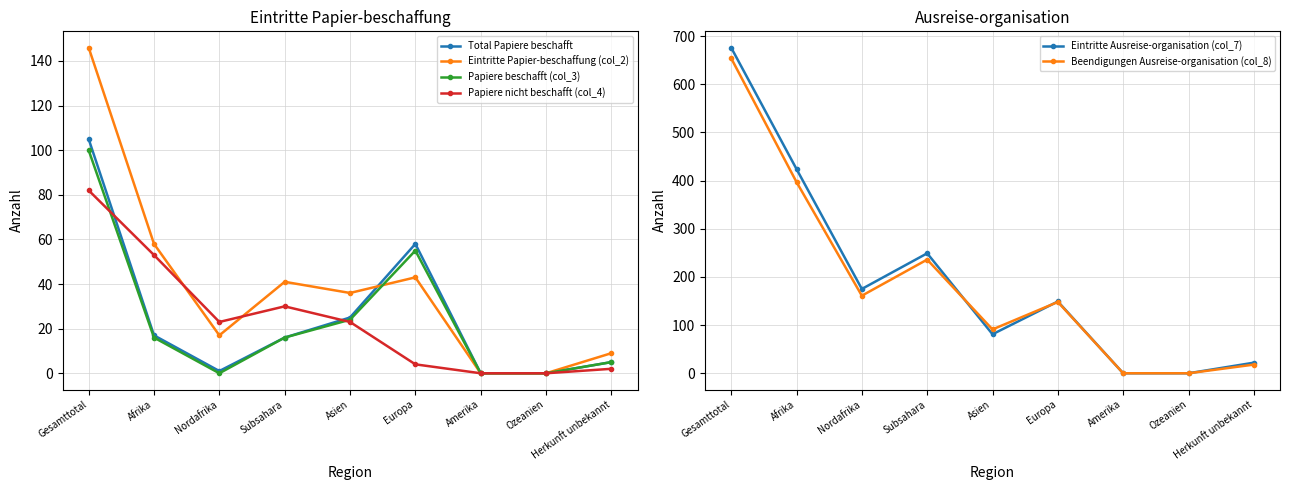

True or false: Papiere beschafft (col_3) has more than 2 interior local peaks.

False